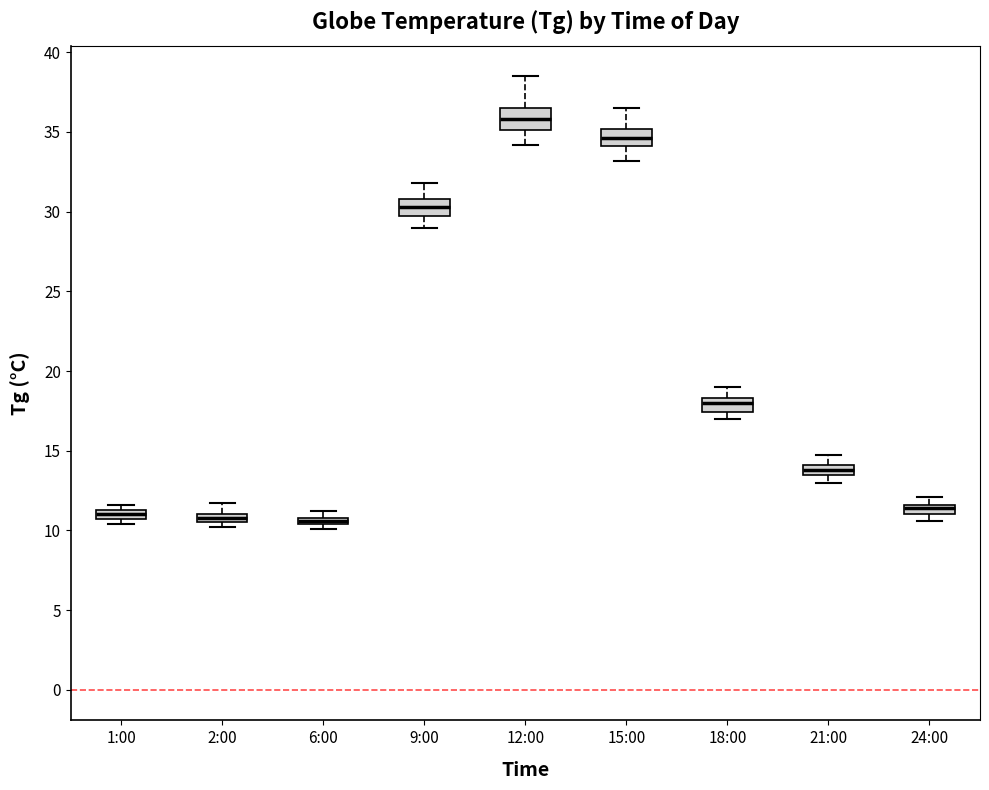

Where is the lower edge of the box for 9:00 on the y-axis? The values are not printed on the chart, so give them approximately, as read against the axis.

29.5